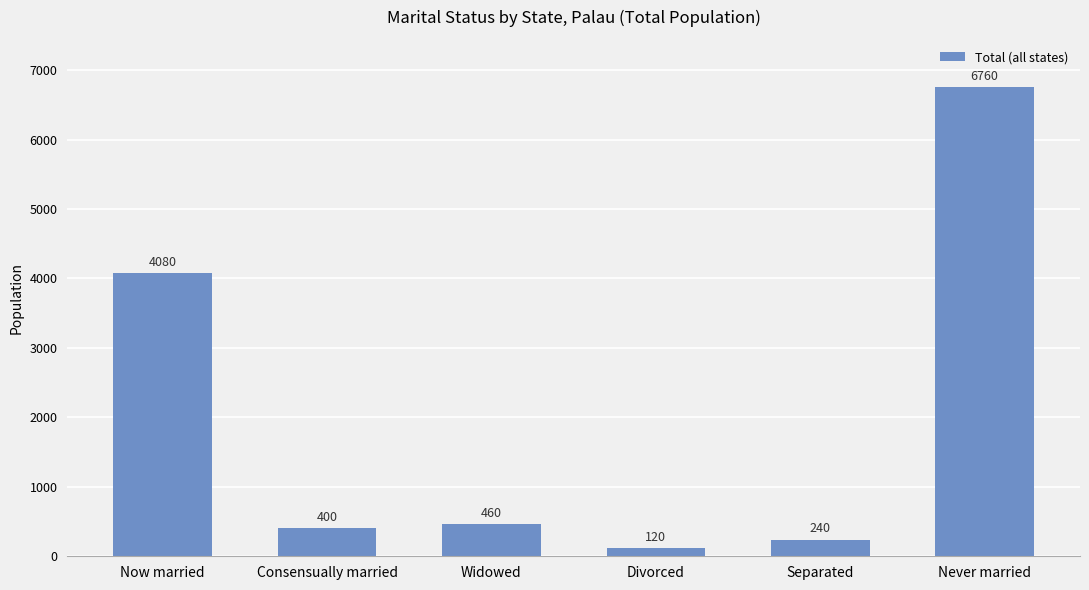

The chart shows a value of 716 at Widowed. True or false?

False